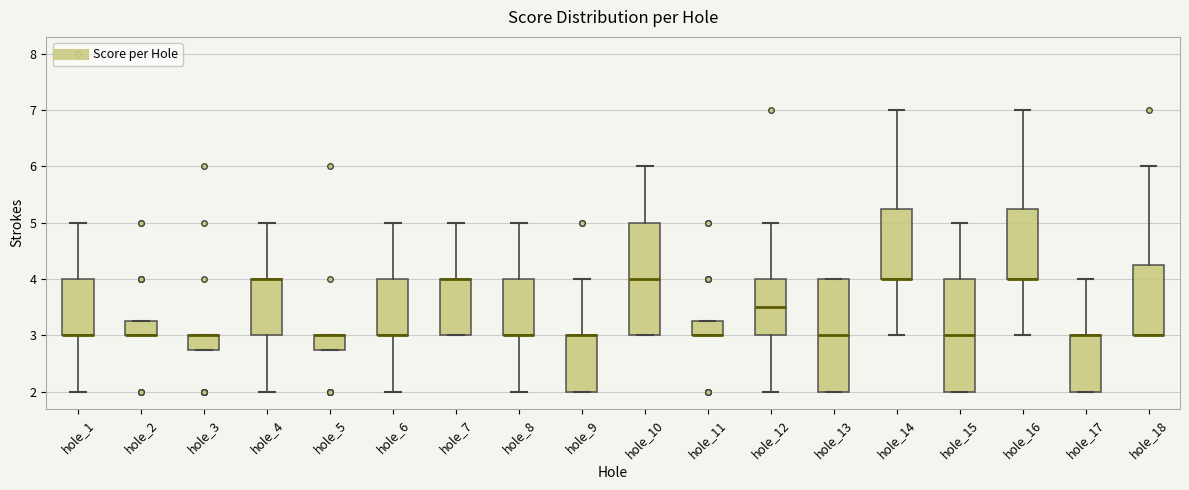

Where is the lower edge of the box for hole_1 on the y-axis? The values are not printed on the chart, so give them approximately, as read against the axis.

3.0